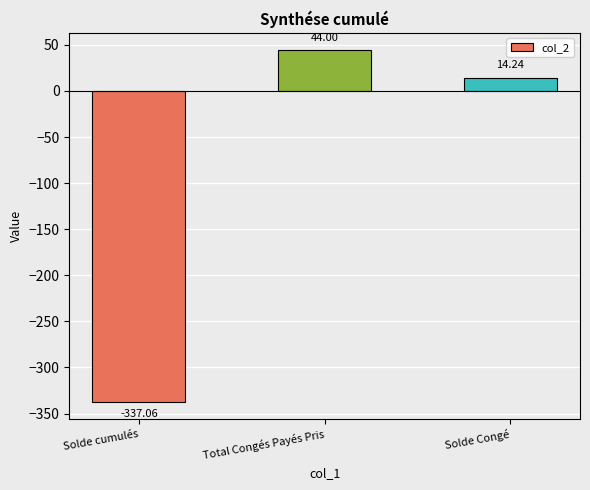

Does the chart contain any negative values?

Yes